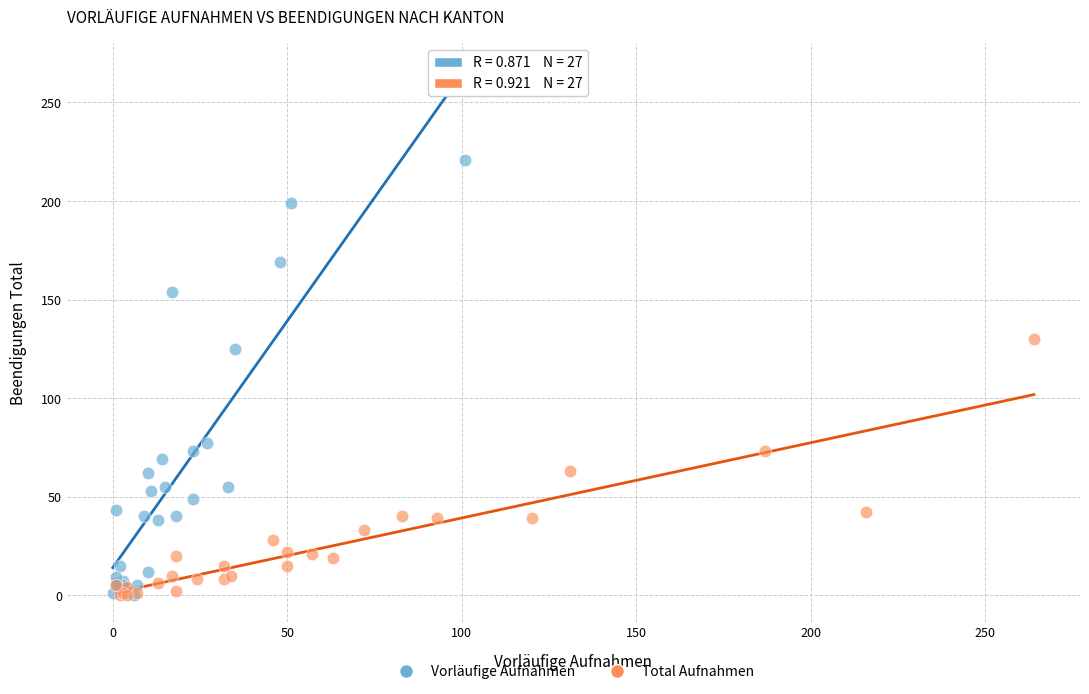

Which series reaches the maximum Y coordinate?

Vorläufige Aufnahmen